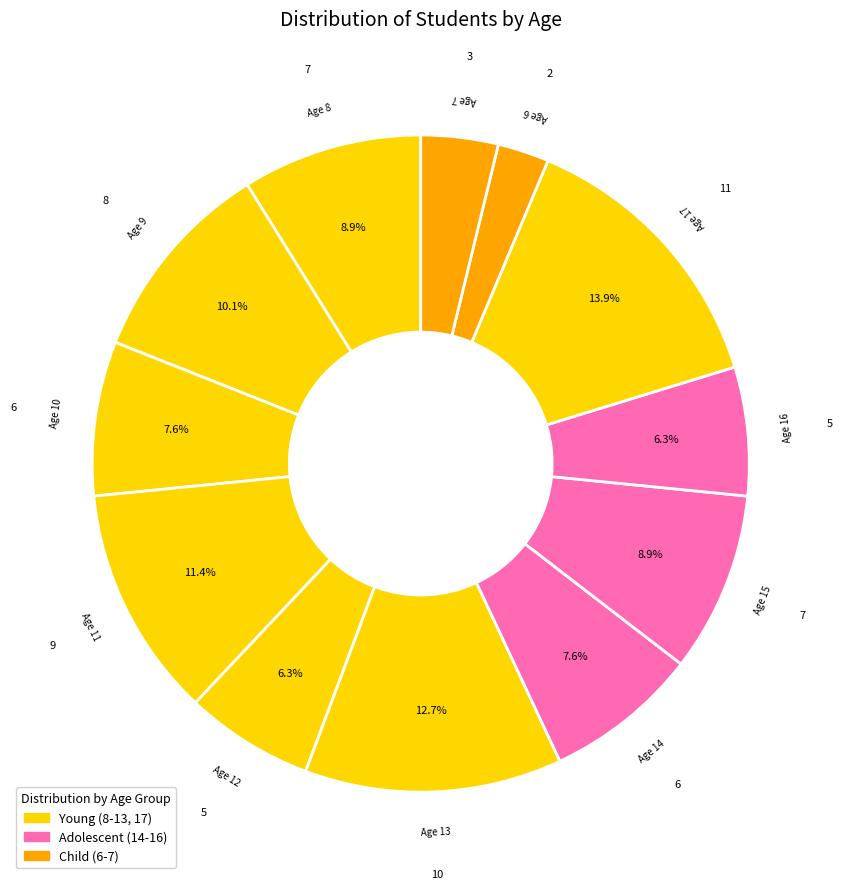

How many slices are in this pie chart?

12